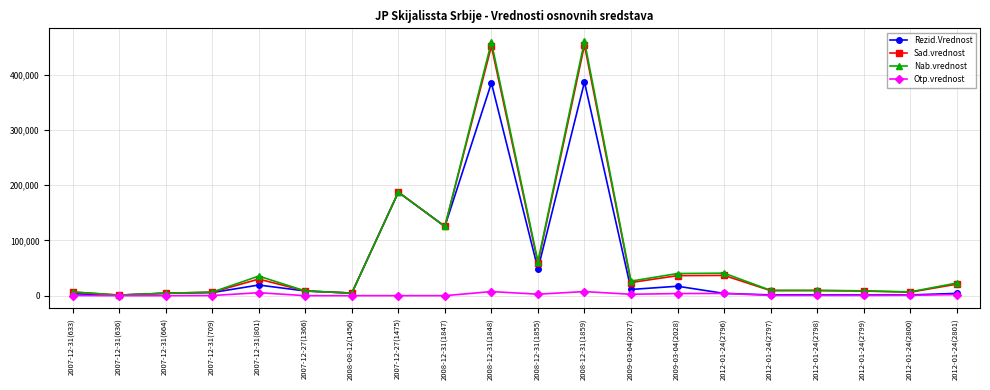

Which series has the widest spread of values?

Nab.vrednost